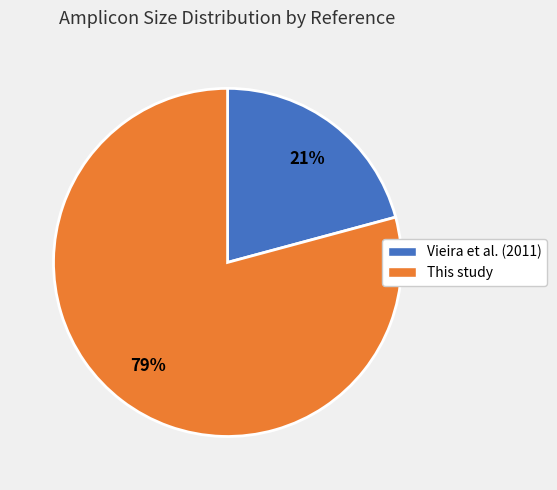

Does any single category account for the majority?

Yes